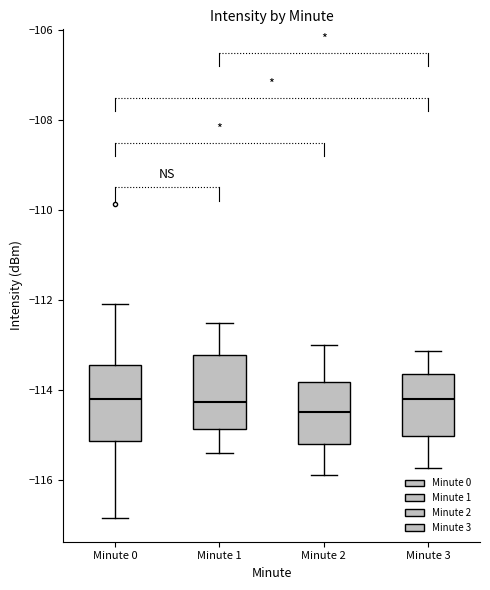

Where does the median line of the box for Minute 0 sit on the y-axis? The values are not printed on the chart, so give them approximately, as read against the axis.

-114.2